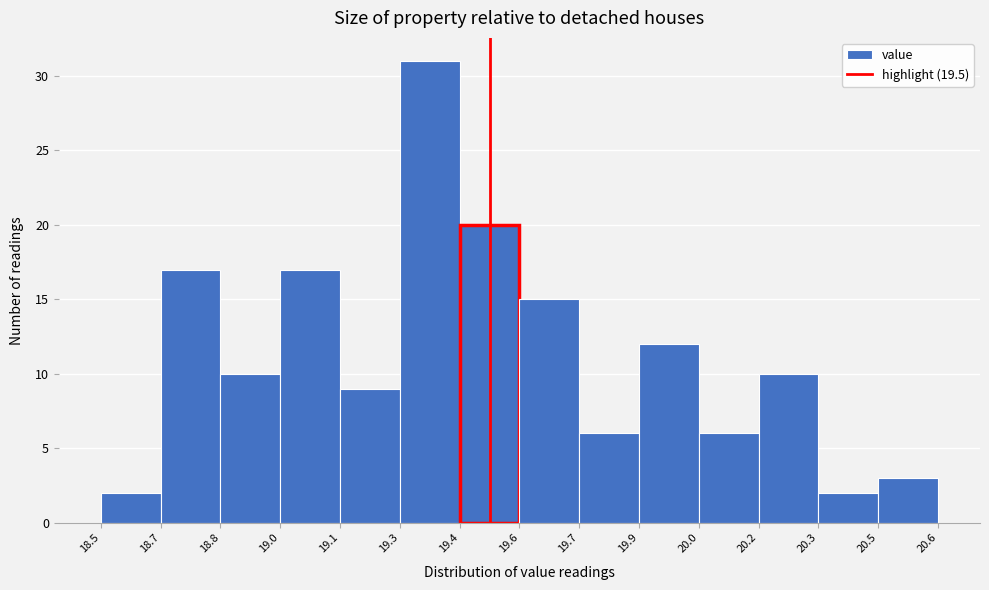

Reading left to right, transcribe all the data shown in this chart.

2	17	10	17	9	31	20	15	6	12	6	10	2	3